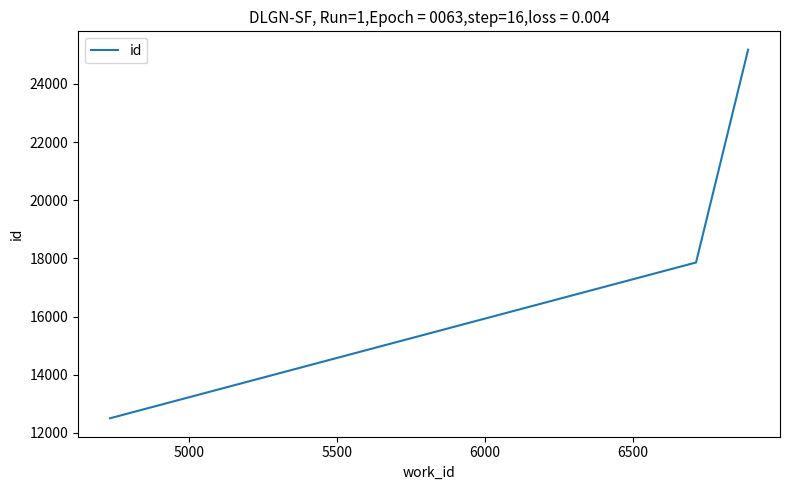

What is the smallest value displayed?

12500